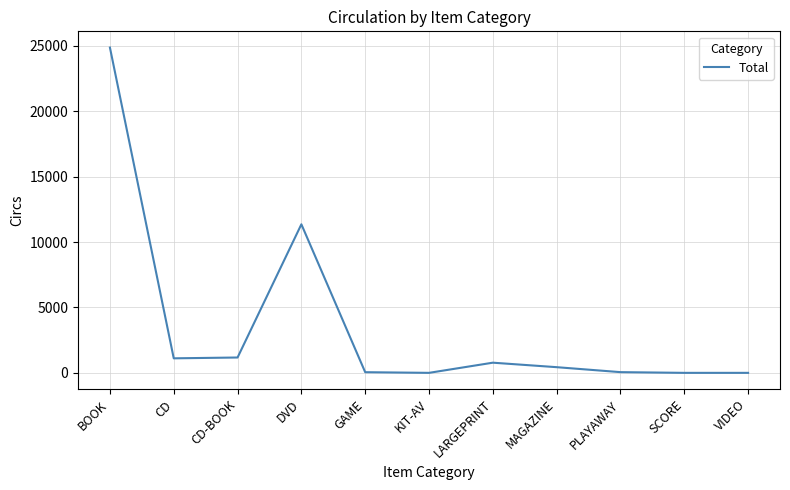

What is the smallest value displayed?

3